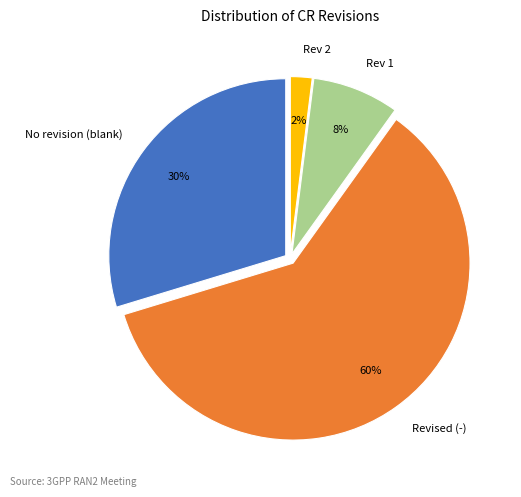

What percentage is the Revised (-) slice, to the nearest percent?

60%